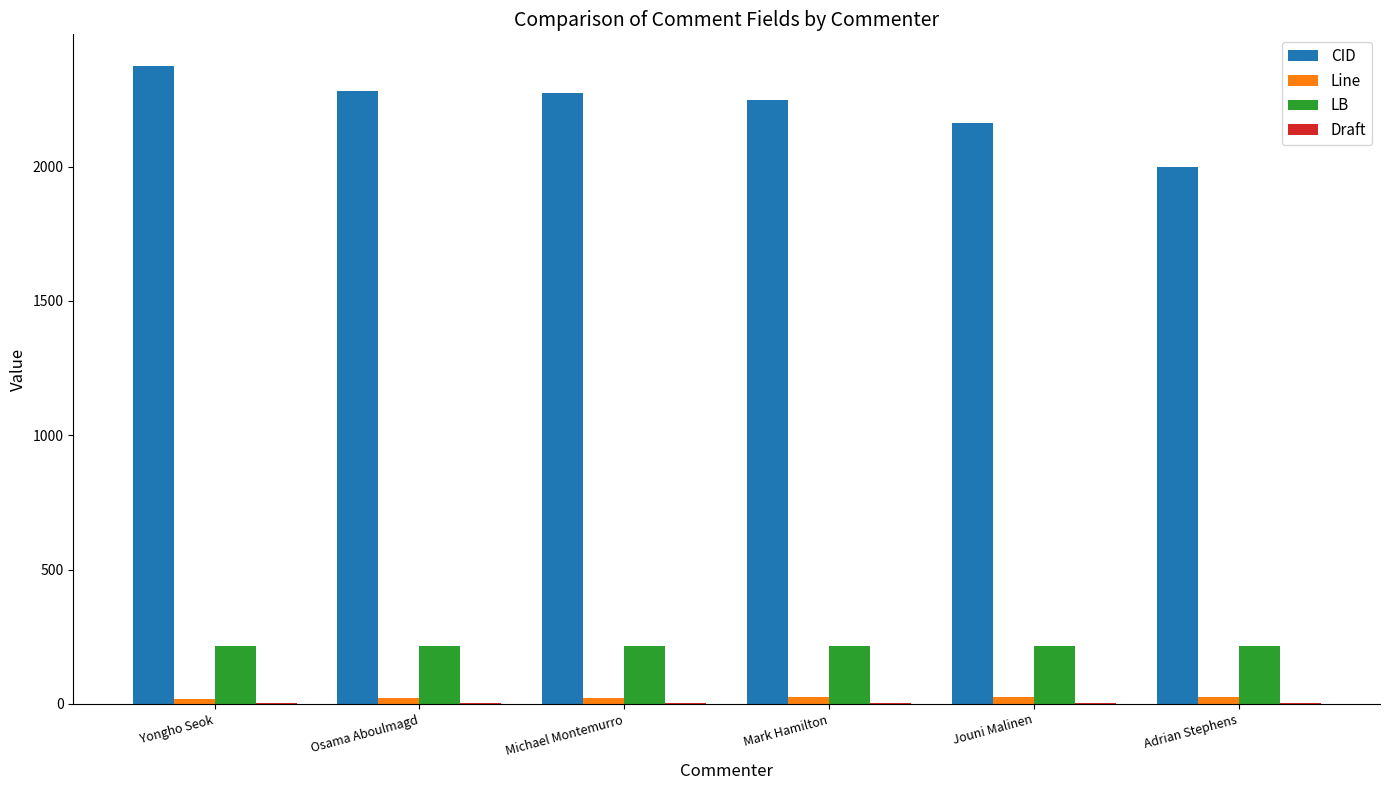

Is it true that LB equals 216 at Adrian Stephens?

True